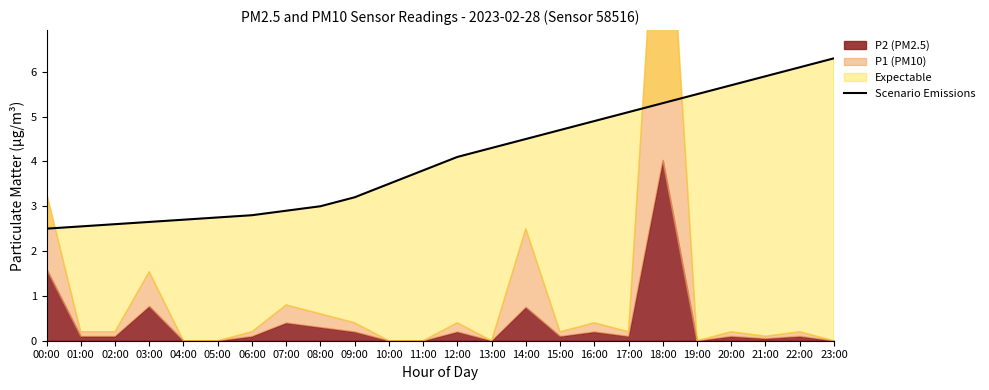

True or false: the data shows 4.5 at 05:00.

False